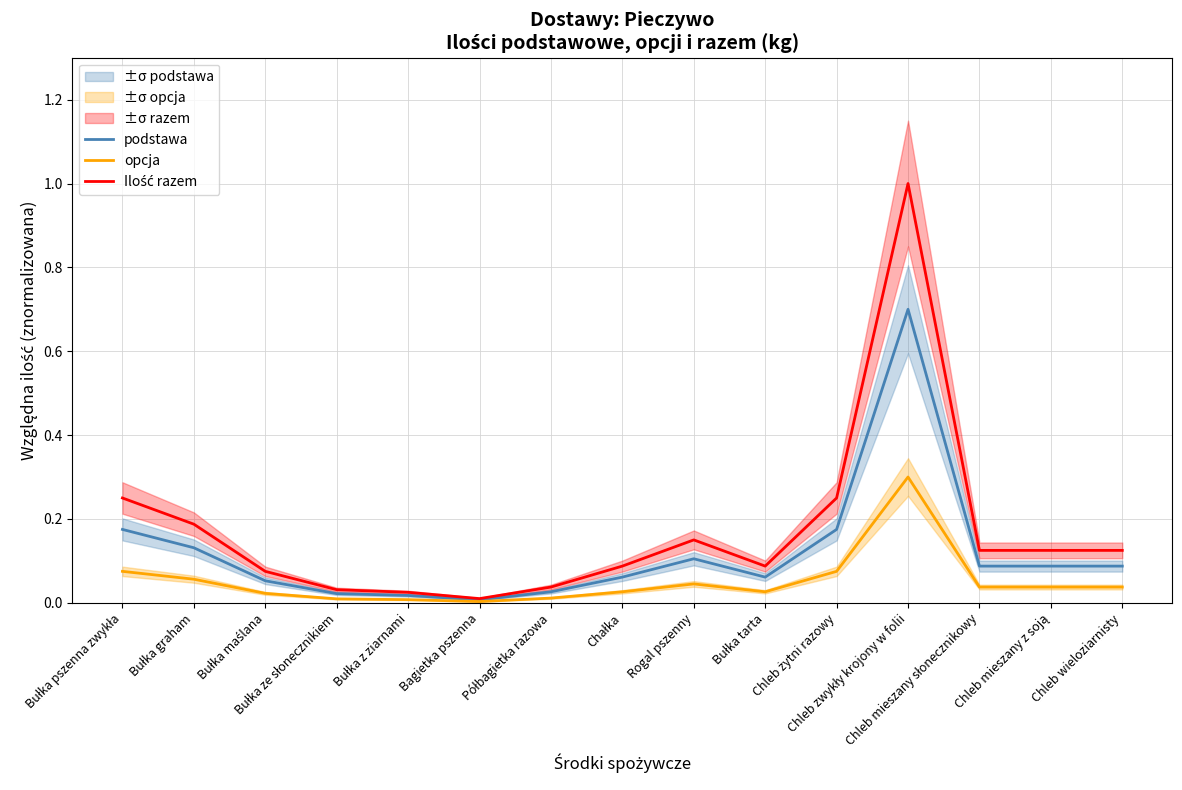

Reading left to right, what are all the values shown in this chart?

podstawa: 0.2	0.1	0.1	0.0	0.0	0.0	0.0	0.1	0.1	0.1	0.2	0.7	0.1	0.1	0.1
opcja: 0.1	0.1	0.0	0.0	0.0	0.0	0.0	0.0	0.0	0.0	0.1	0.3	0.0	0.0	0.0
Ilość razem: 0.2	0.2	0.1	0.0	0.0	0.0	0.0	0.1	0.1	0.1	0.2	1.0	0.1	0.1	0.1